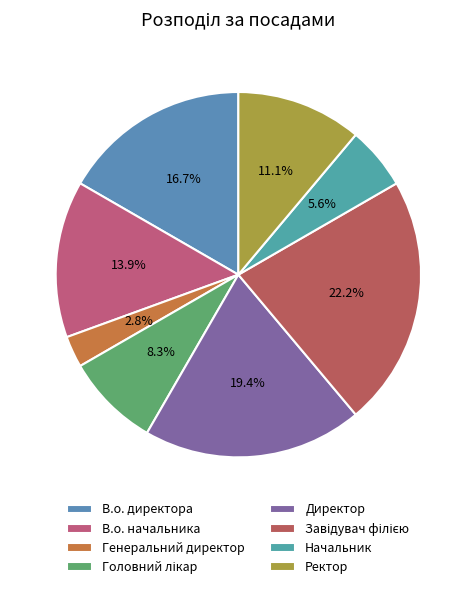

Is there any slice that represents more than half of the pie?

No